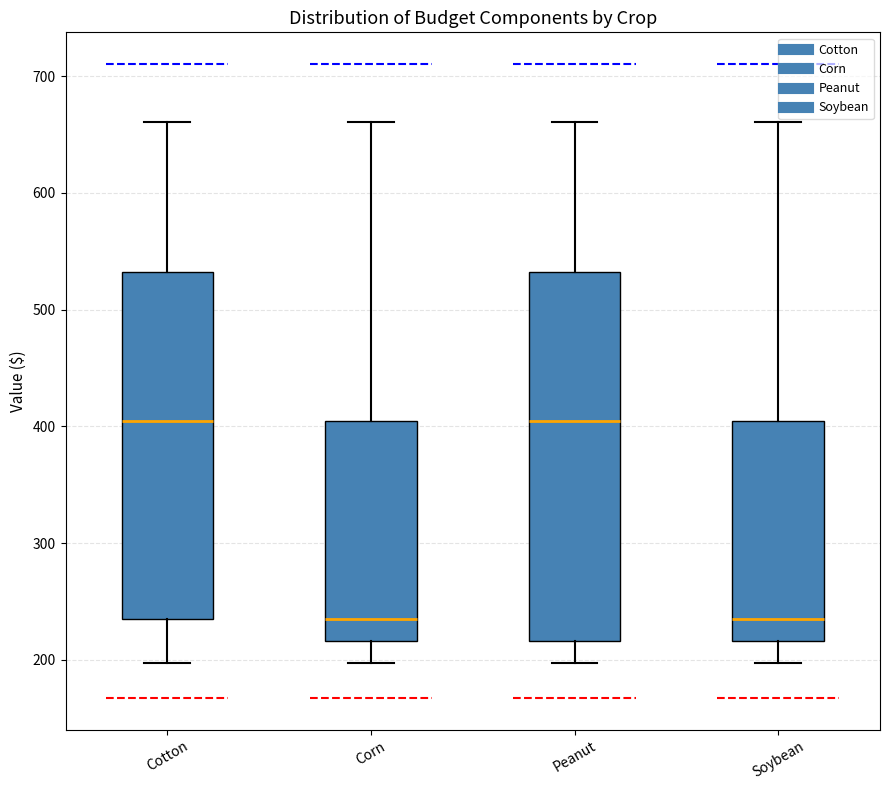

Reading left to right, read every box against the y-axis: the position of its median line, the range the box covers, and the ends of its whiskers. The values are not printed on the chart, so give them approximately, as read against the axis.

Cotton: median 400, box 240 to 530, whiskers 200 to 660
Corn: median 240, box 220 to 400, whiskers 200 to 660
Peanut: median 400, box 220 to 530, whiskers 200 to 660
Soybean: median 240, box 220 to 400, whiskers 200 to 660